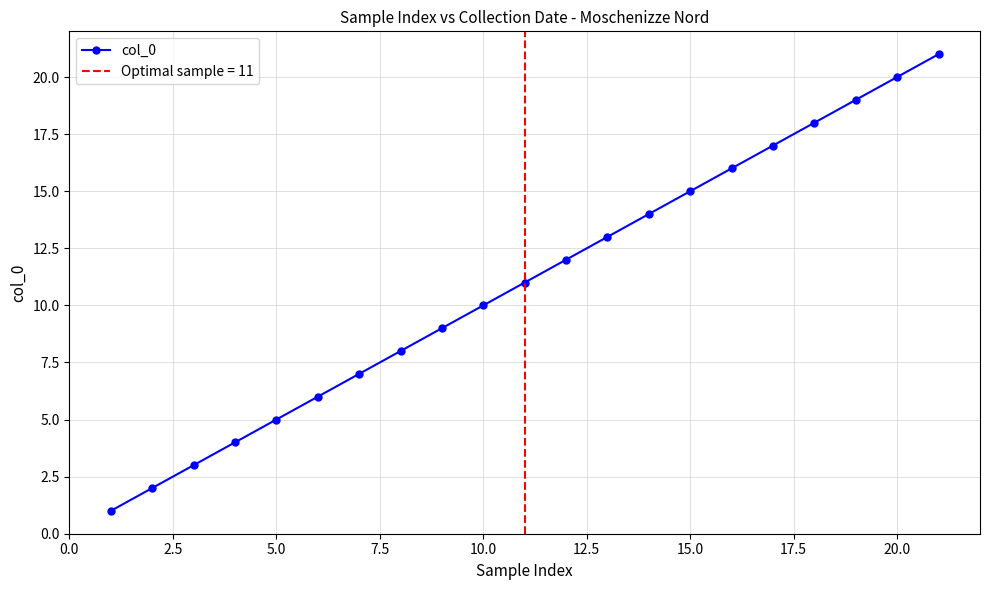

True or false: there are more than 2 points higher than both neighbors.

False